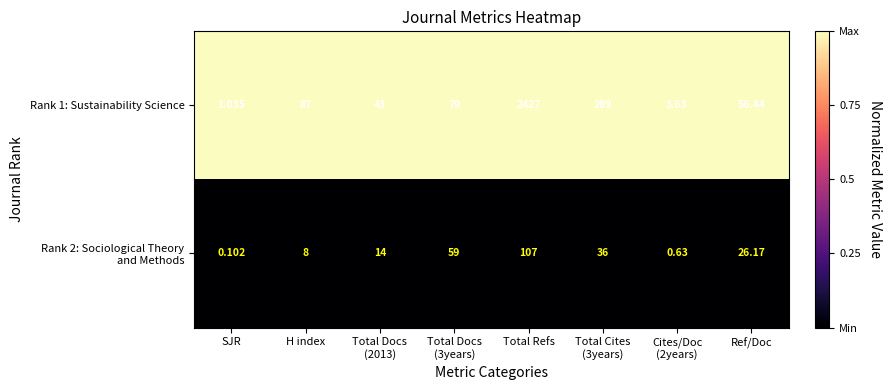

Which category has the highest value across all series?

Total Refs